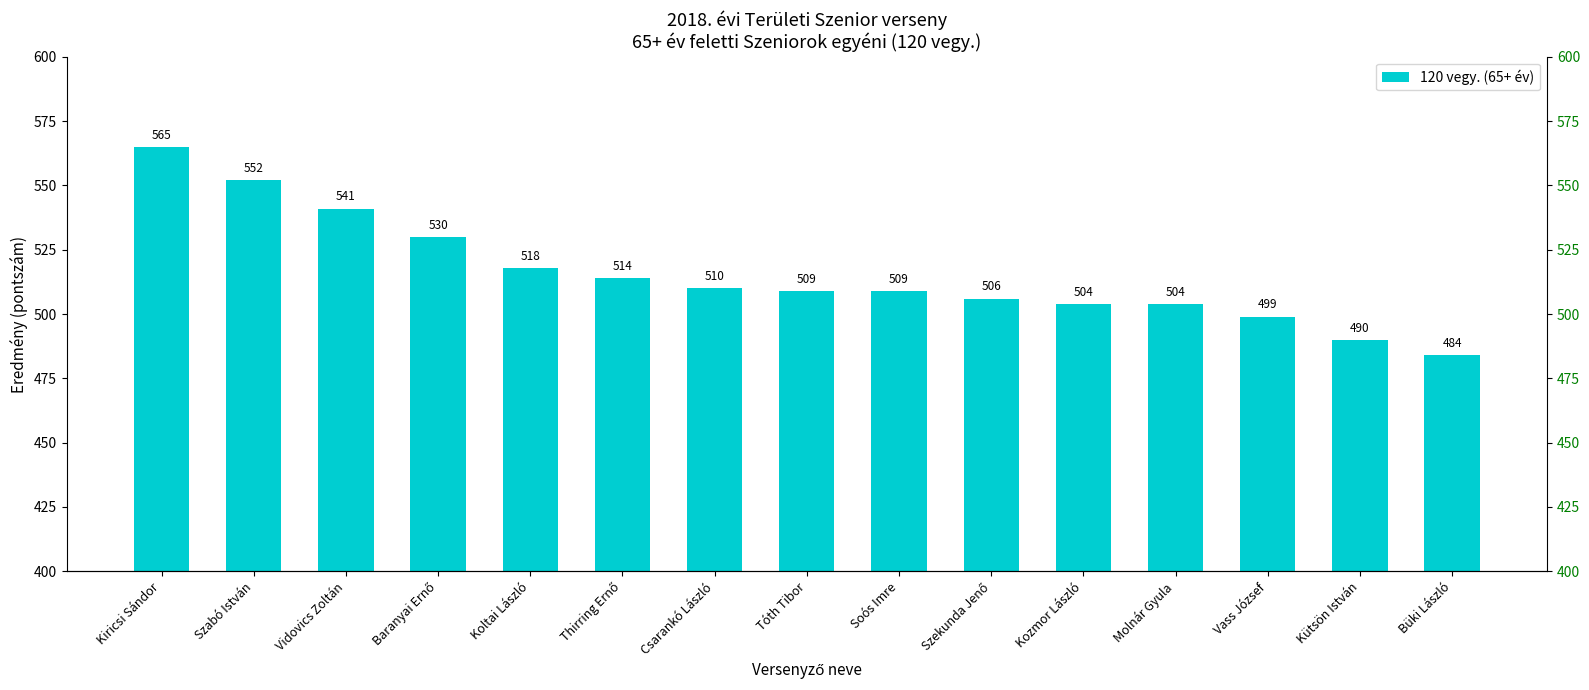

What is the label of the 15th bar from the right?

Kiricsi Sándor